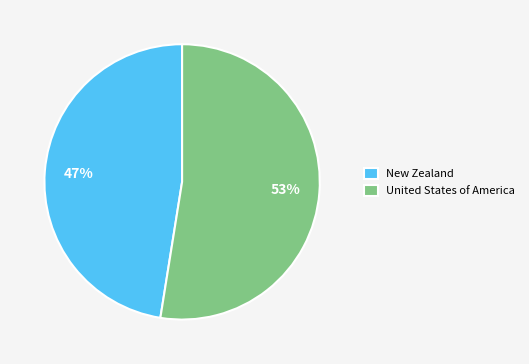

Is there a majority slice in this chart?

Yes